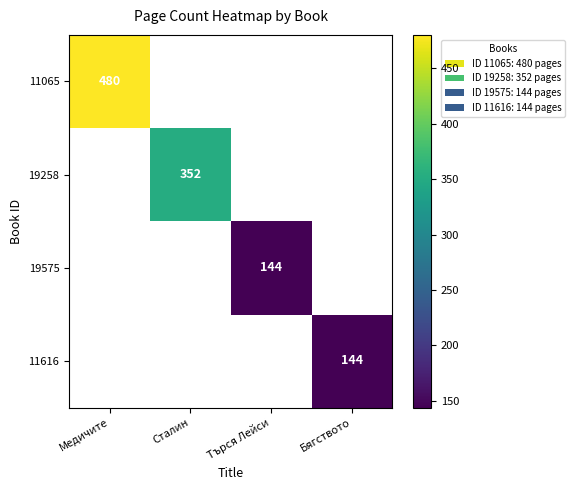

At Бягството, list the series in order from smallest to largest.

11065, 19258, 19575, 11616